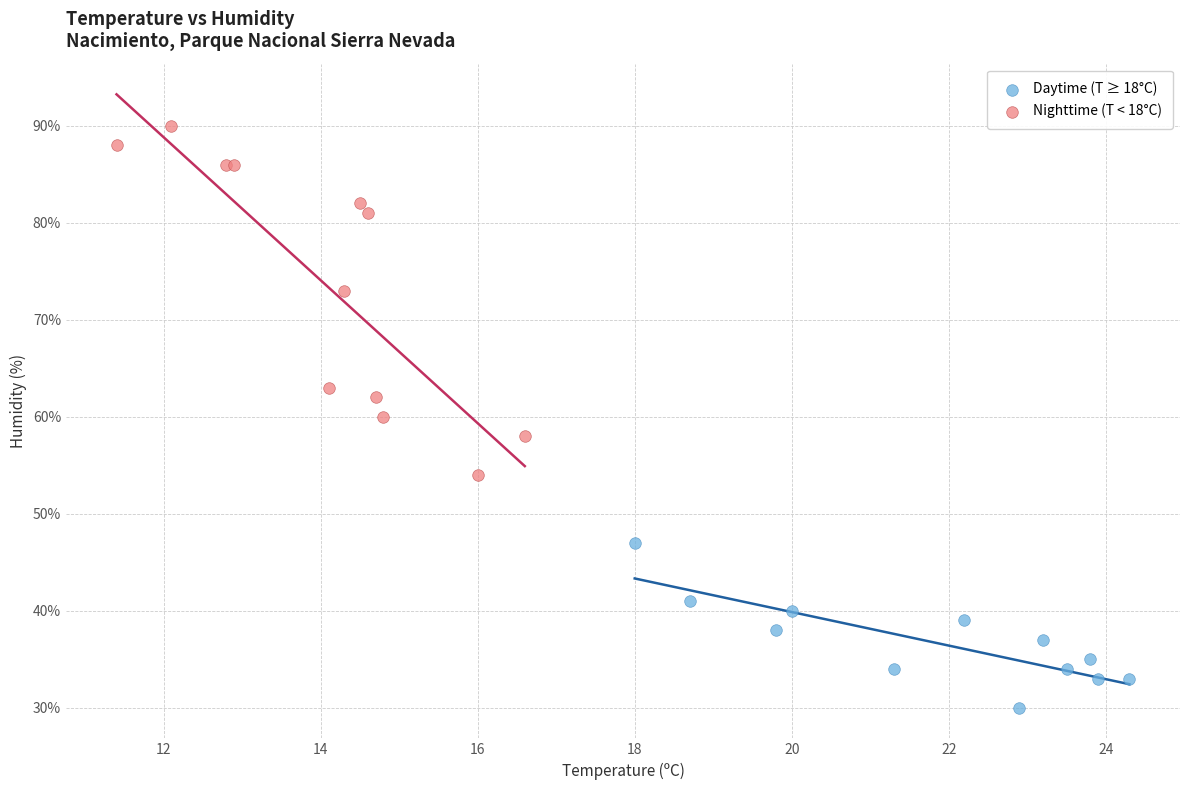

Which series has the largest Y range (max minus min)?

Nighttime (T < 18°C)